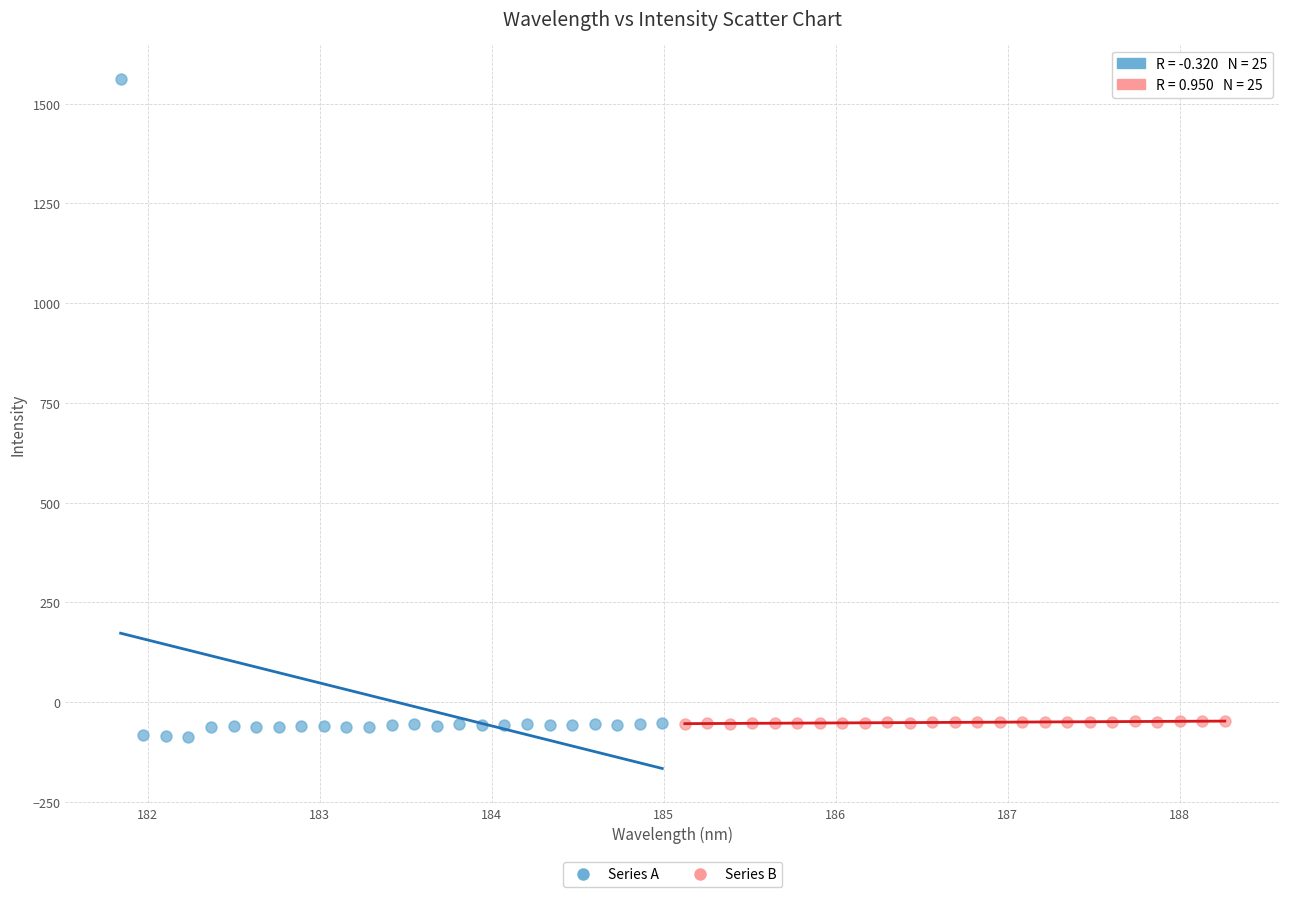

Which series reaches the maximum Y coordinate?

Series A